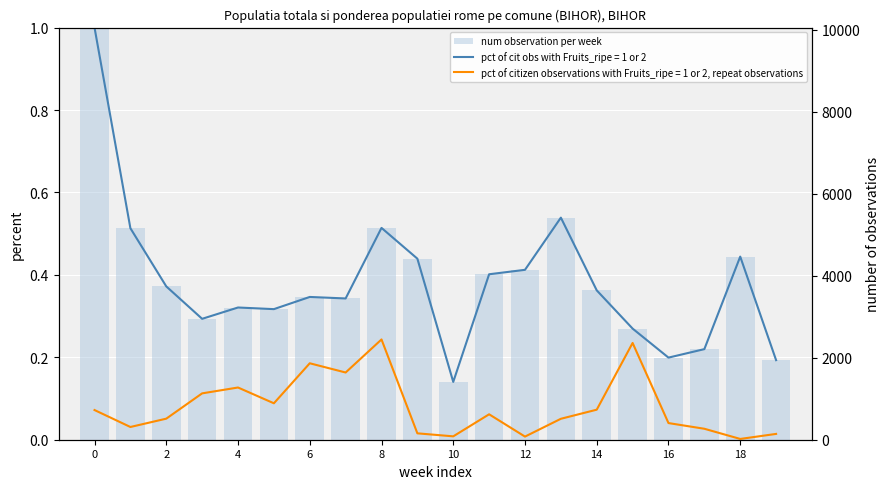

What is the change in value from 10 to 17?

+0.1